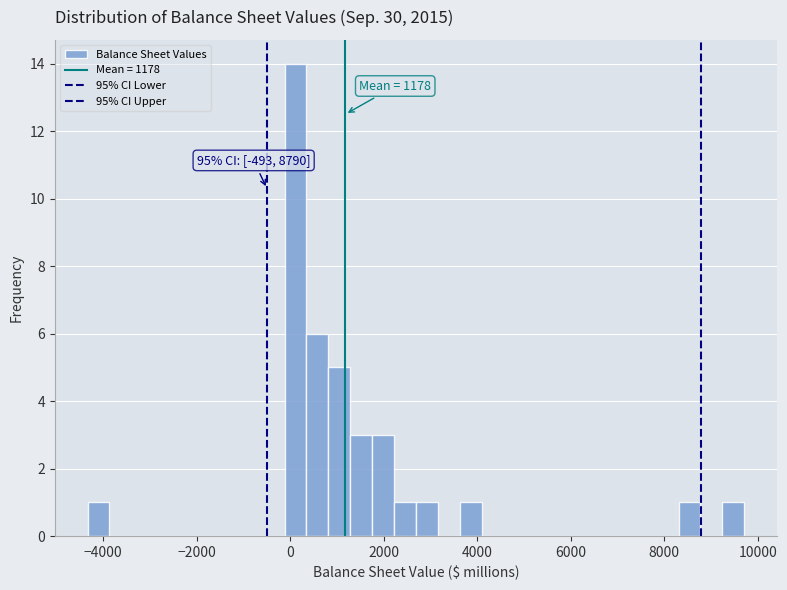

Around what value on the x-axis is the tallest bar? Give the approximate position of its centre, as read against the axis.

200